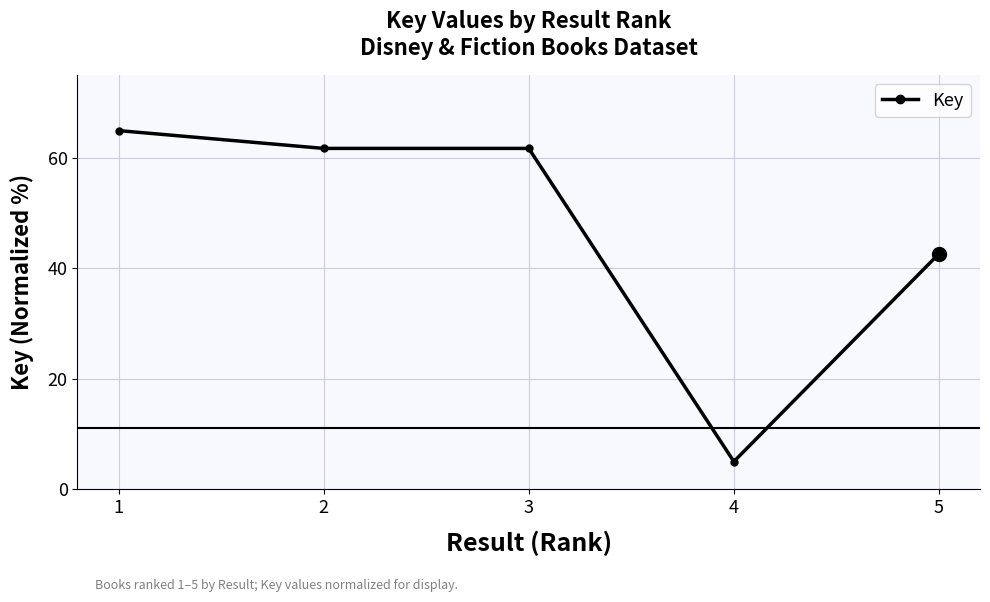

True or false: the data shows 61.8 at 2.

True